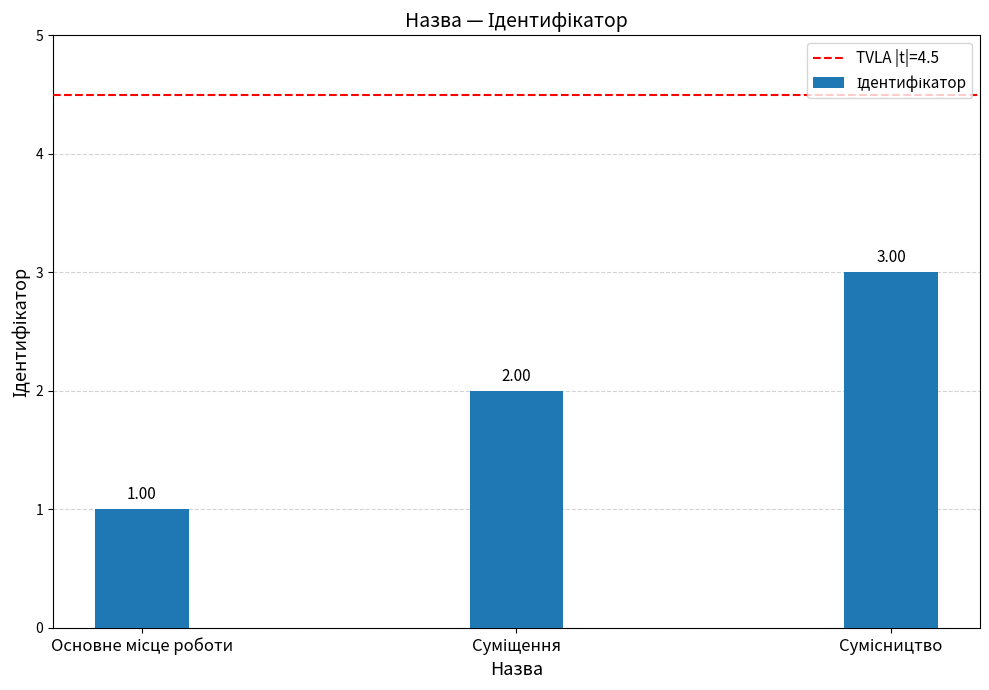

What is the sum of all values?

6